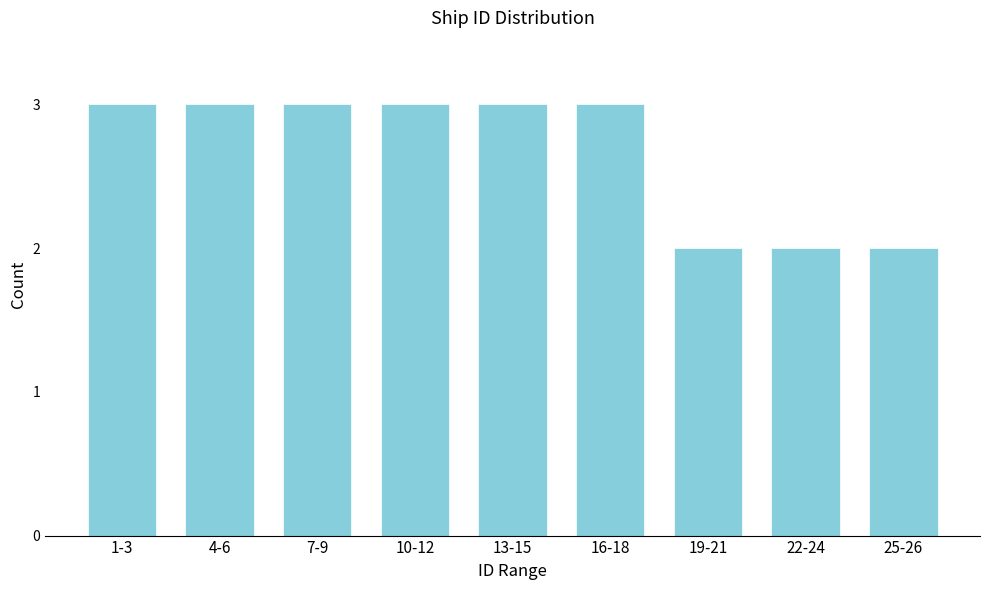

Reading left to right, extract all data points from this chart.

1-3=3	4-6=3	7-9=3	10-12=3	13-15=3	16-18=3	19-21=2	22-24=2	25-26=2